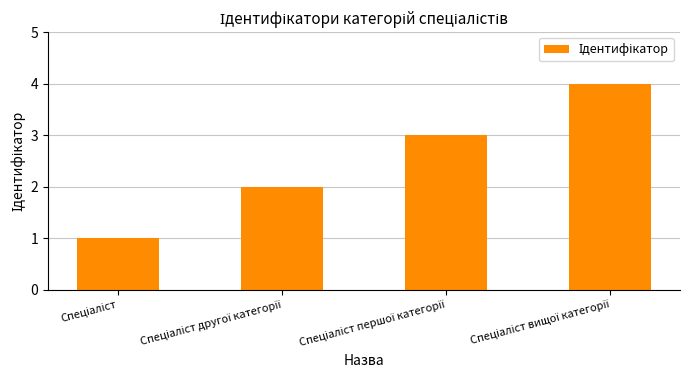

What is the greatest value displayed?

4